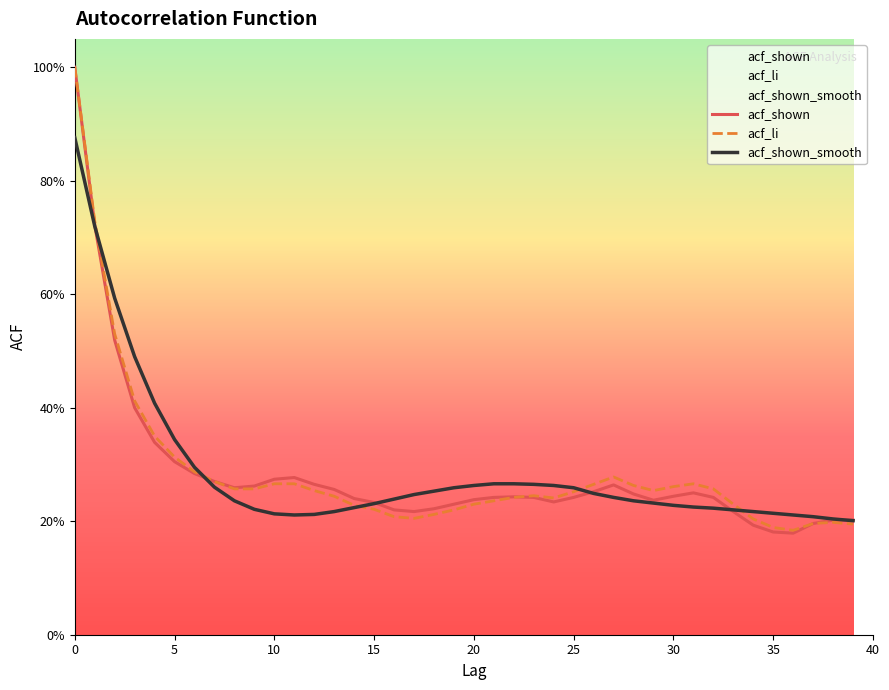

What value does the acf_shown_smooth series have at 10?

0.2